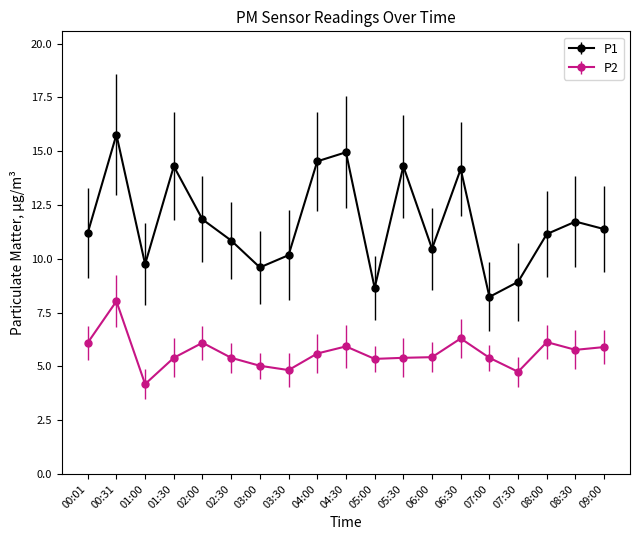

List the series in order of their overall mean, highest first.

P1, P2